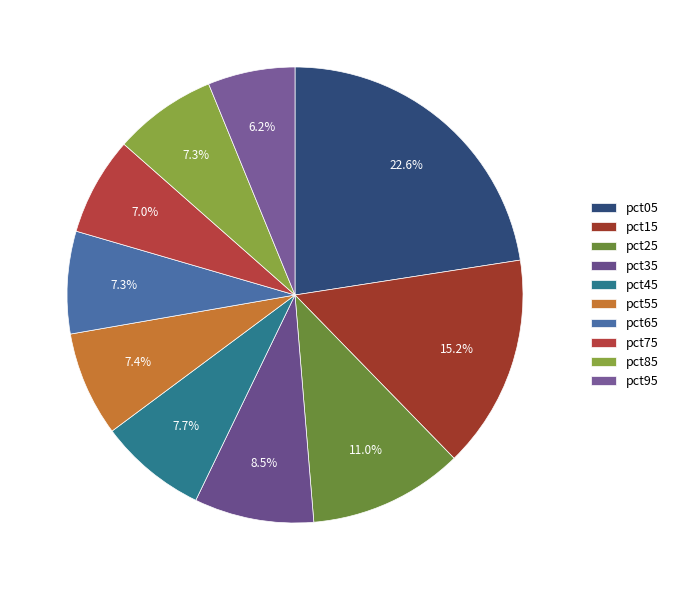

What portion of the pie excludes pct45?

92.3%